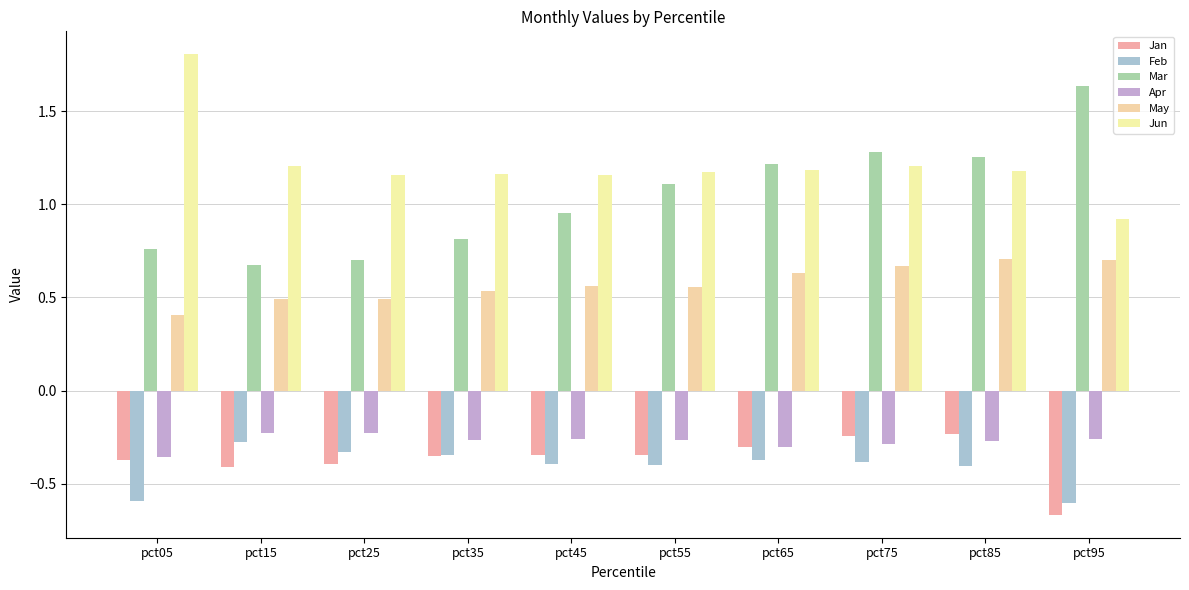

Rank the categories by Apr value from lowest to highest.

pct05, pct65, pct75, pct85, pct55, pct35, pct45, pct95, pct15, pct25